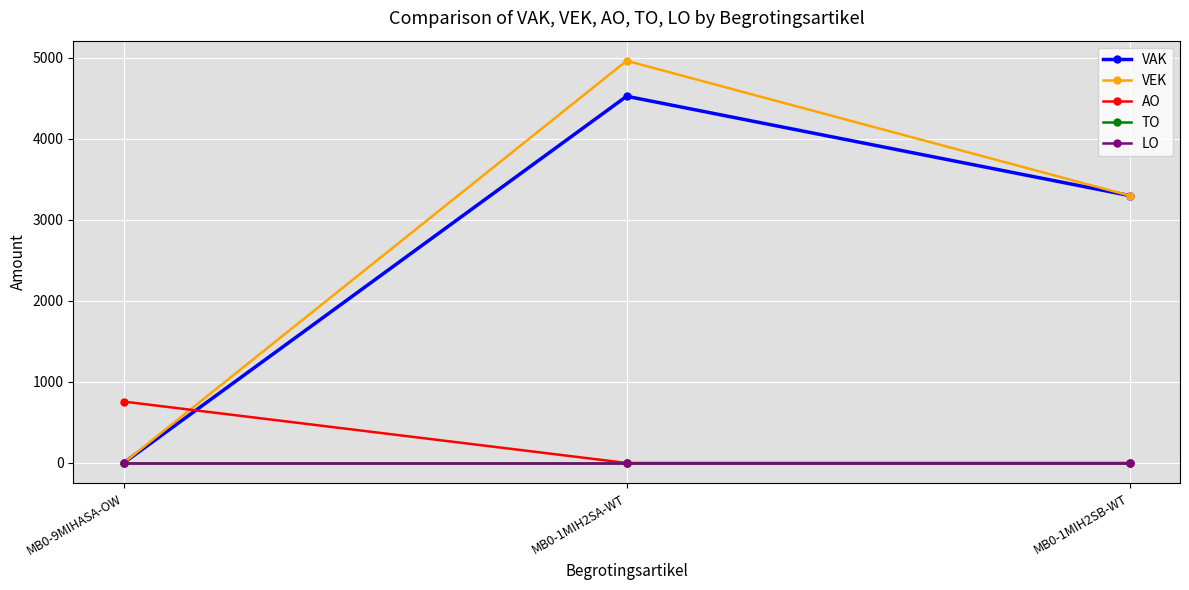

What is the label of the 2nd point from the right?

MB0-1MIH2SA-WT